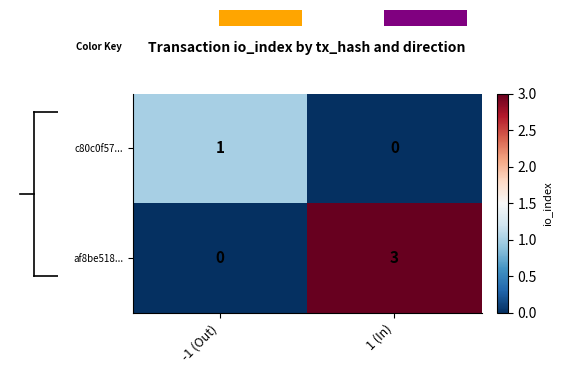

Is the value of c80c0f57... at 1 (In) greater than the value of af8be518... at 1 (In)?

No